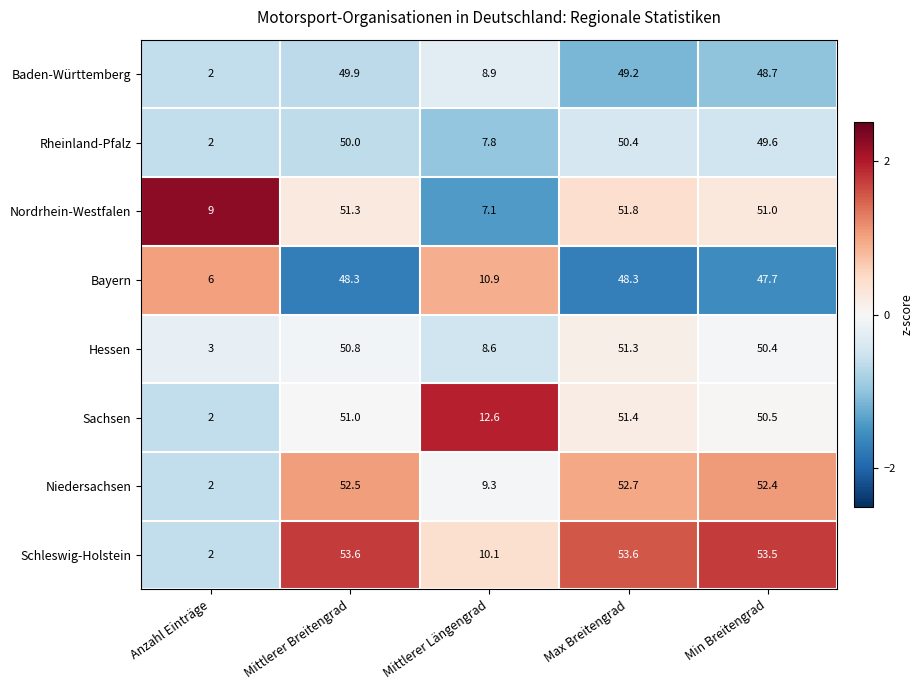

What is the maximum value shown in the chart?

53.6